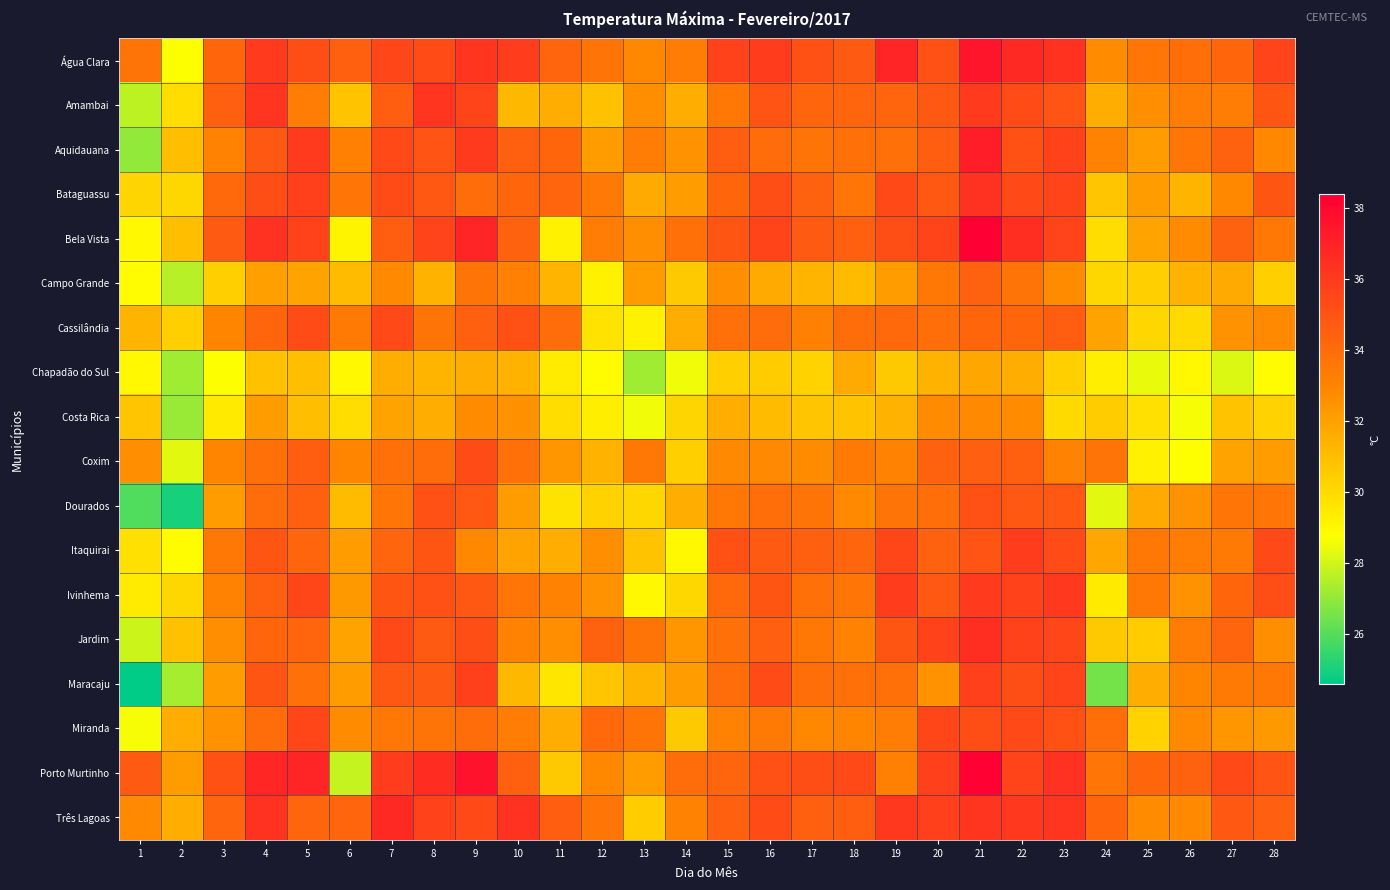

Which series has the largest range (max minus min)?

Maracaju